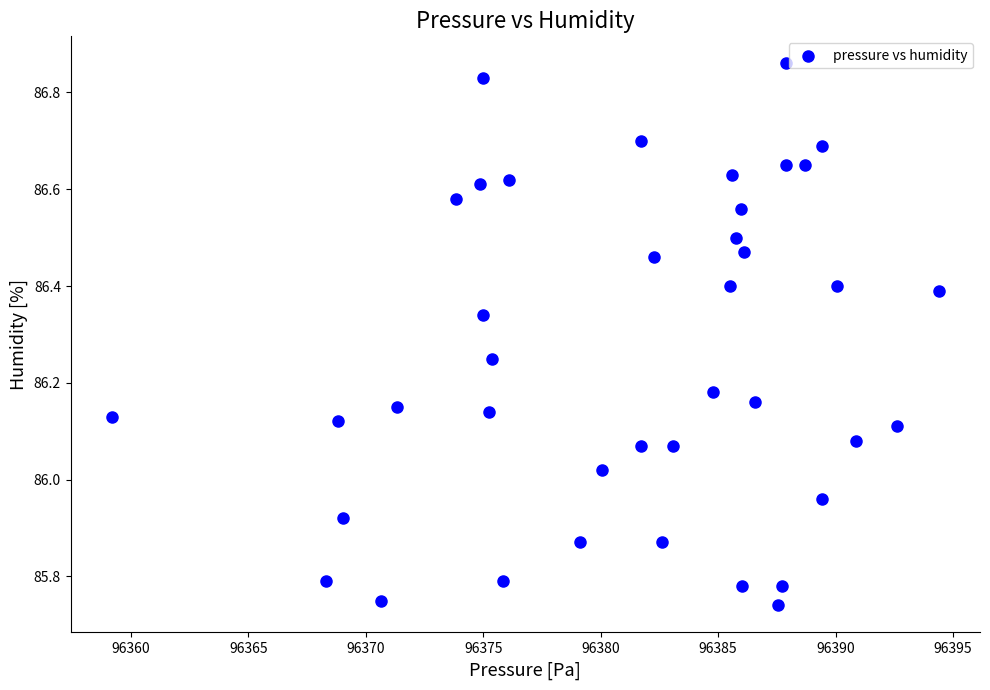

What is the range of Y values (max minus min)?

1.1